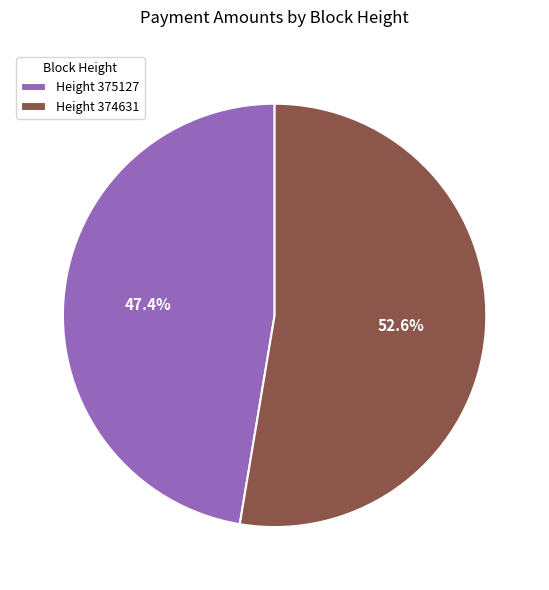

Which slice is the smallest?

Height 375127